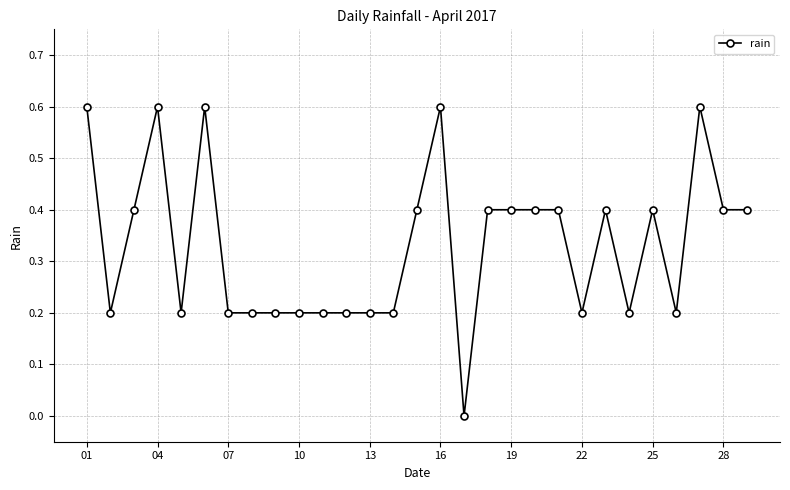

What is the difference between the maximum and minimum values?

0.6